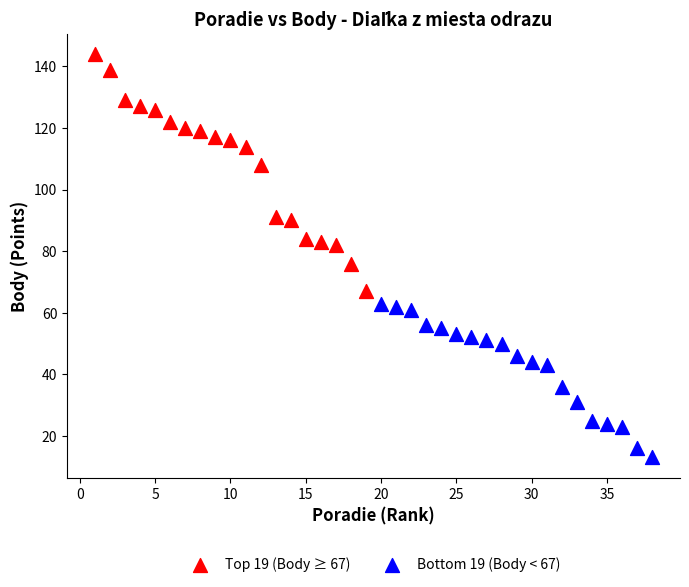

Which series reaches the maximum Y coordinate?

Top 19 (Body ≥ 67)